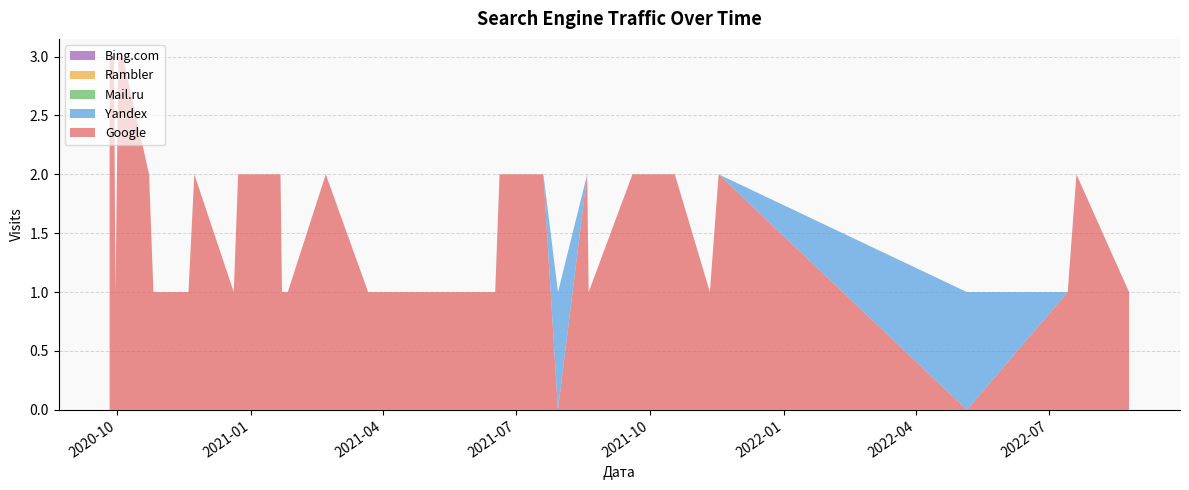

Does the chart have visible grid lines?

Yes